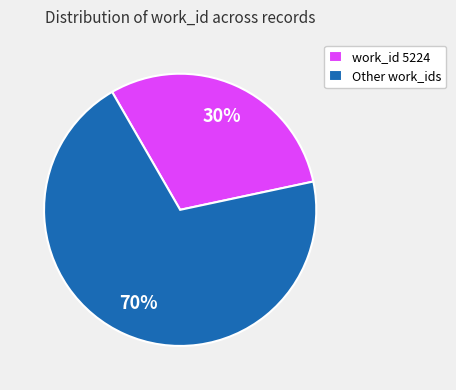

Is it true that Other work_ids is 70% of the pie?

True